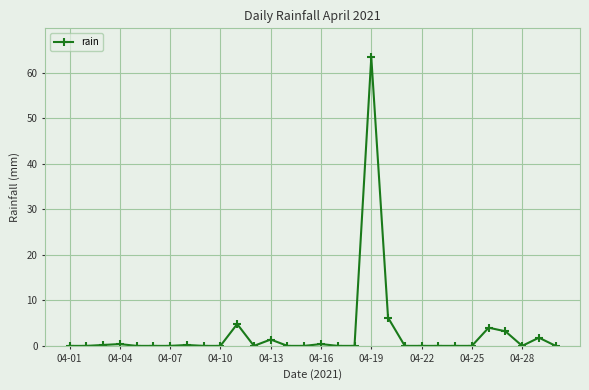

Does the chart have visible grid lines?

Yes